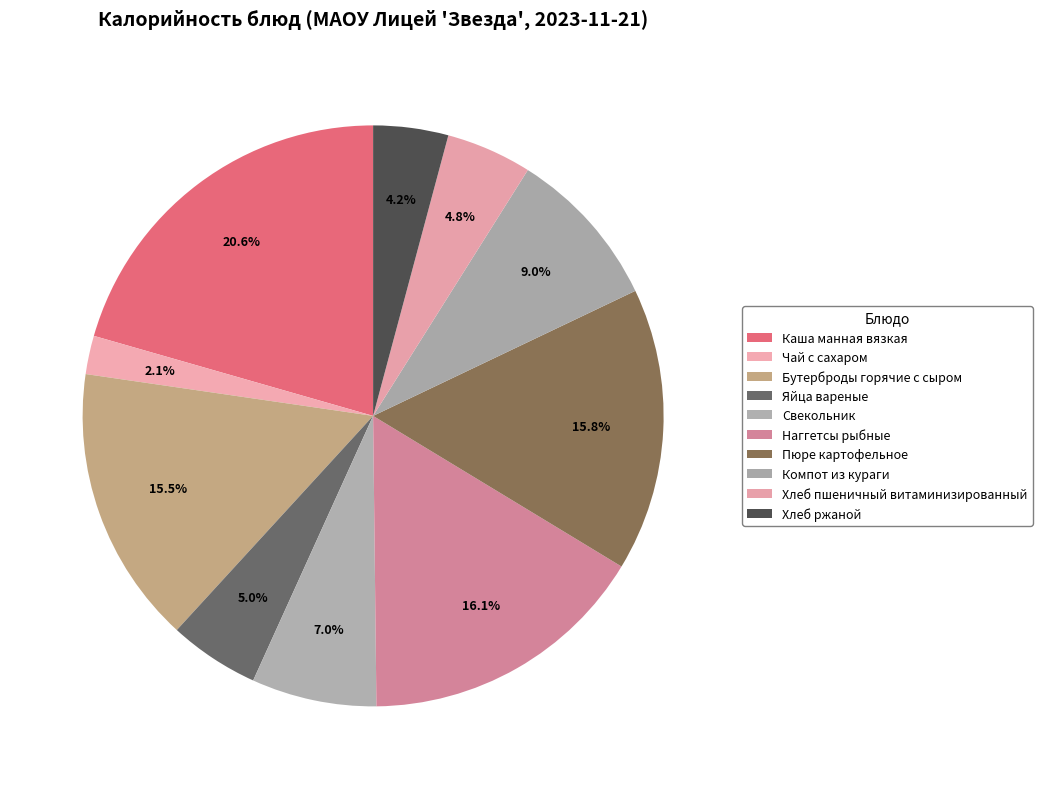

To the nearest percent, what is the difference between the largest and smallest slice percentages?

18%